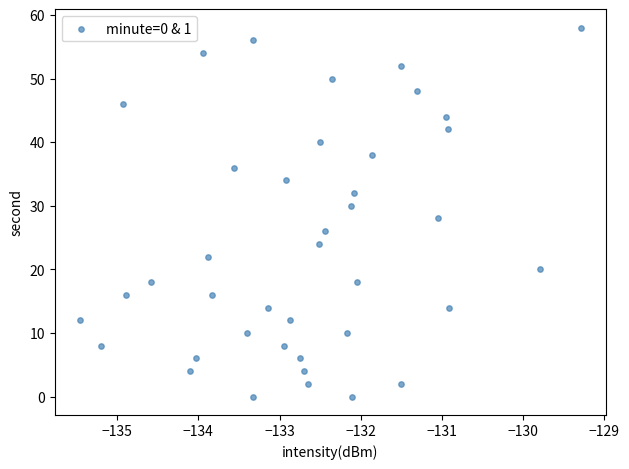

What is the range of Y values (max minus min)?

58